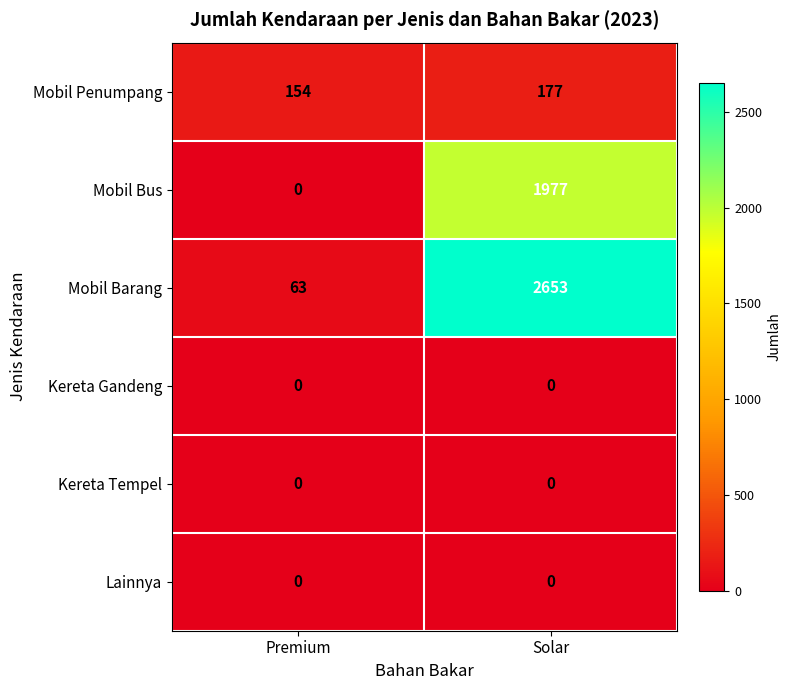

What is the difference between the Mobil Barang values at Premium and Solar?

2590